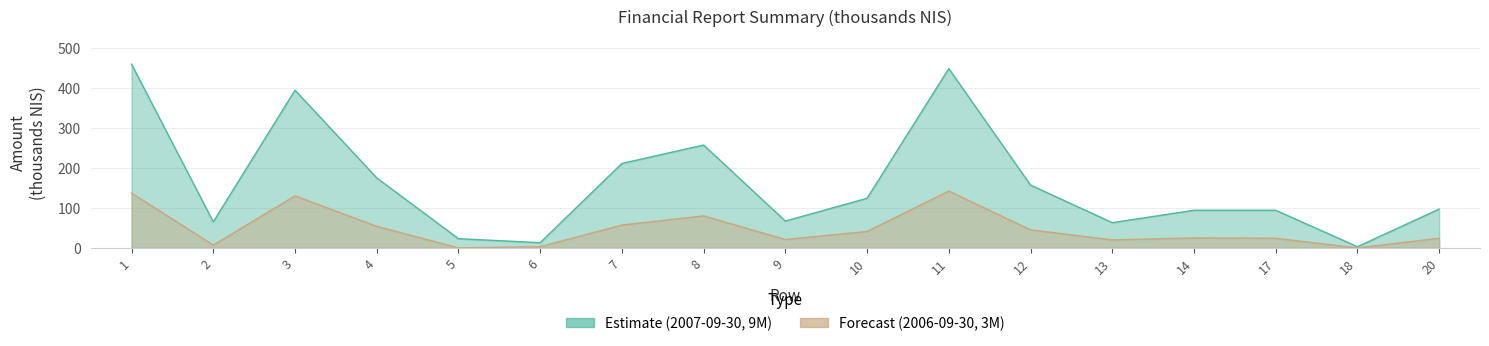

Rank the series by their average value, from highest to lowest.

Estimate (2007-09-30, 9M), Forecast (2006-09-30, 3M)